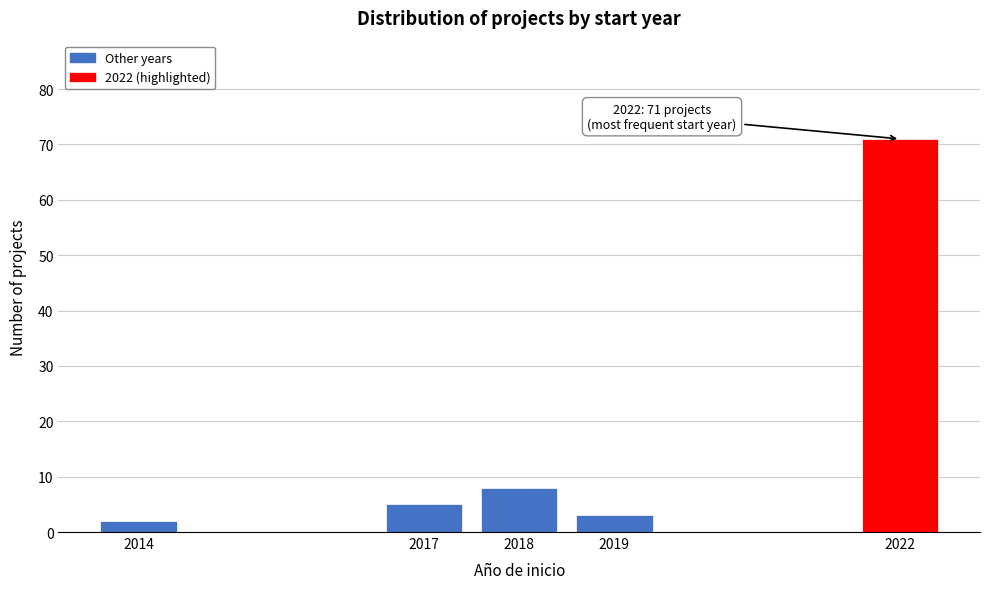

Reading left to right, extract all data points from this chart.

2014=2	2017=5	2018=8	2019=3	2022=71